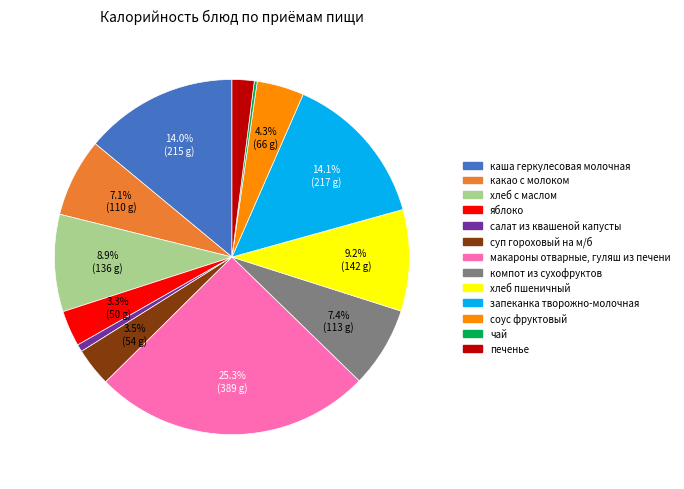

What percentage do соус фруктовый and каша геркулесовая молочная together represent?

18.3%